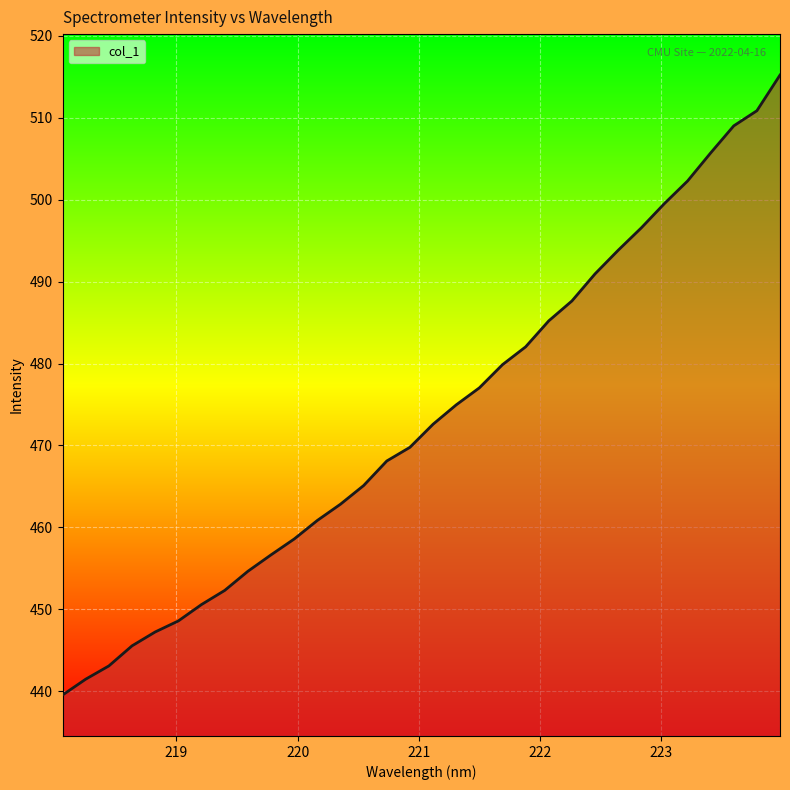

How many values exceed 472?

16